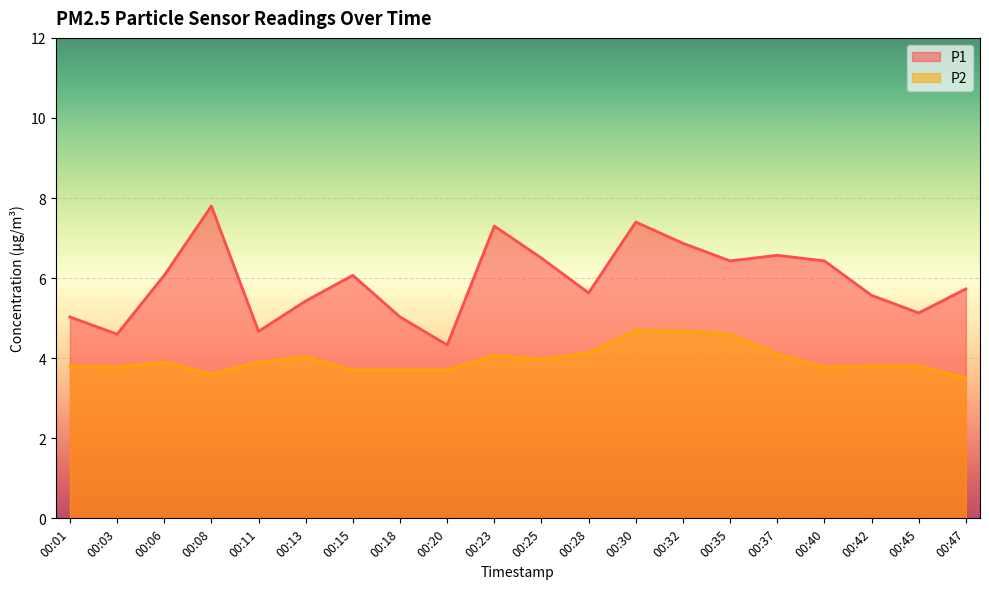

In P2, how many points are lower than both neighbors (excluding endpoints)?

4